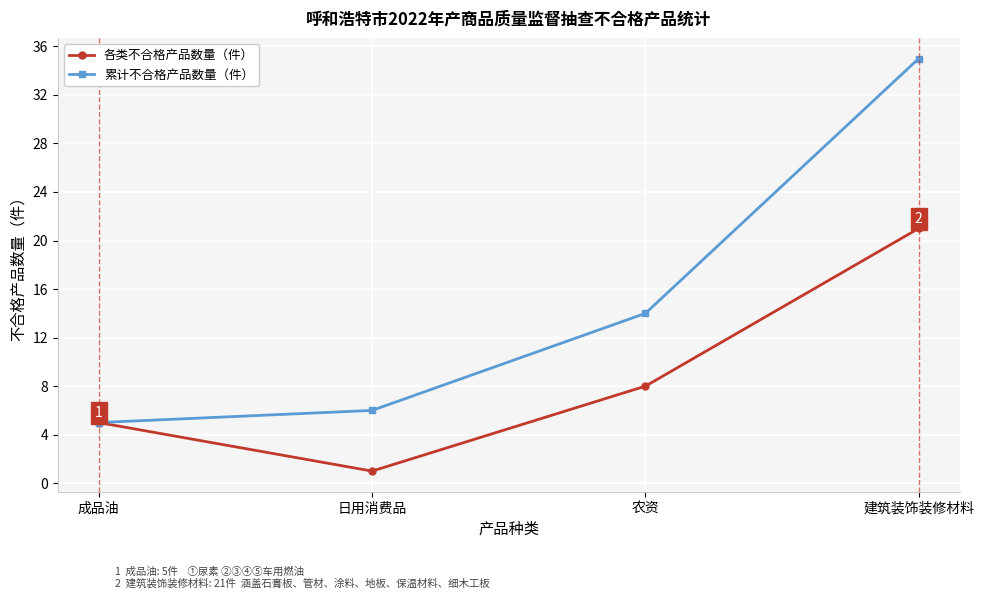

Which series changed the most between 农资 and 建筑装饰装修材料?

累计不合格产品数量（件）